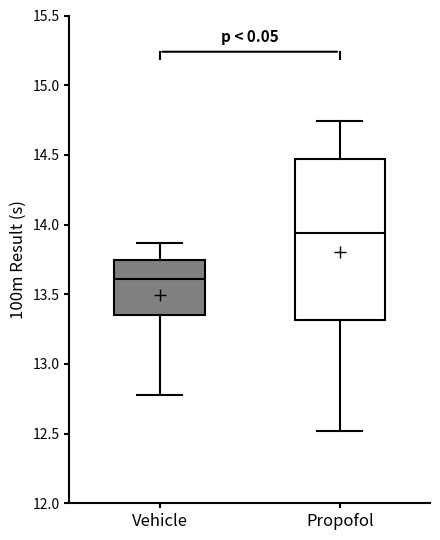

Which box's median line is the highest?

Propofol